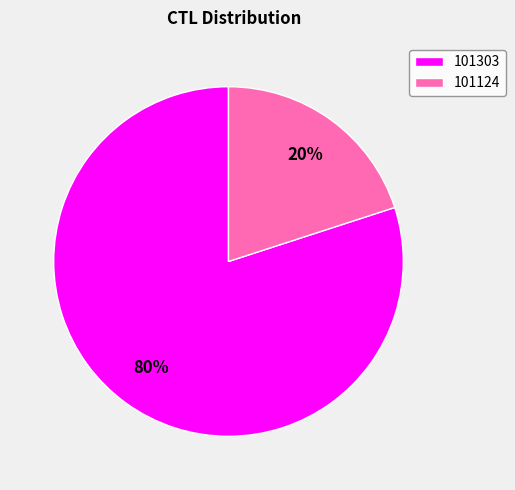

Which has a higher value, 101303 or 101124?

101303